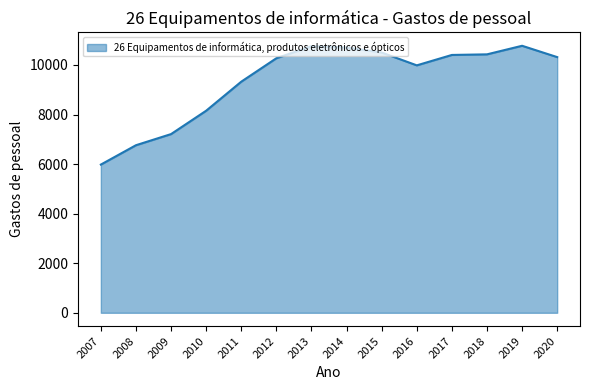

How many lines are shown in the chart?

1